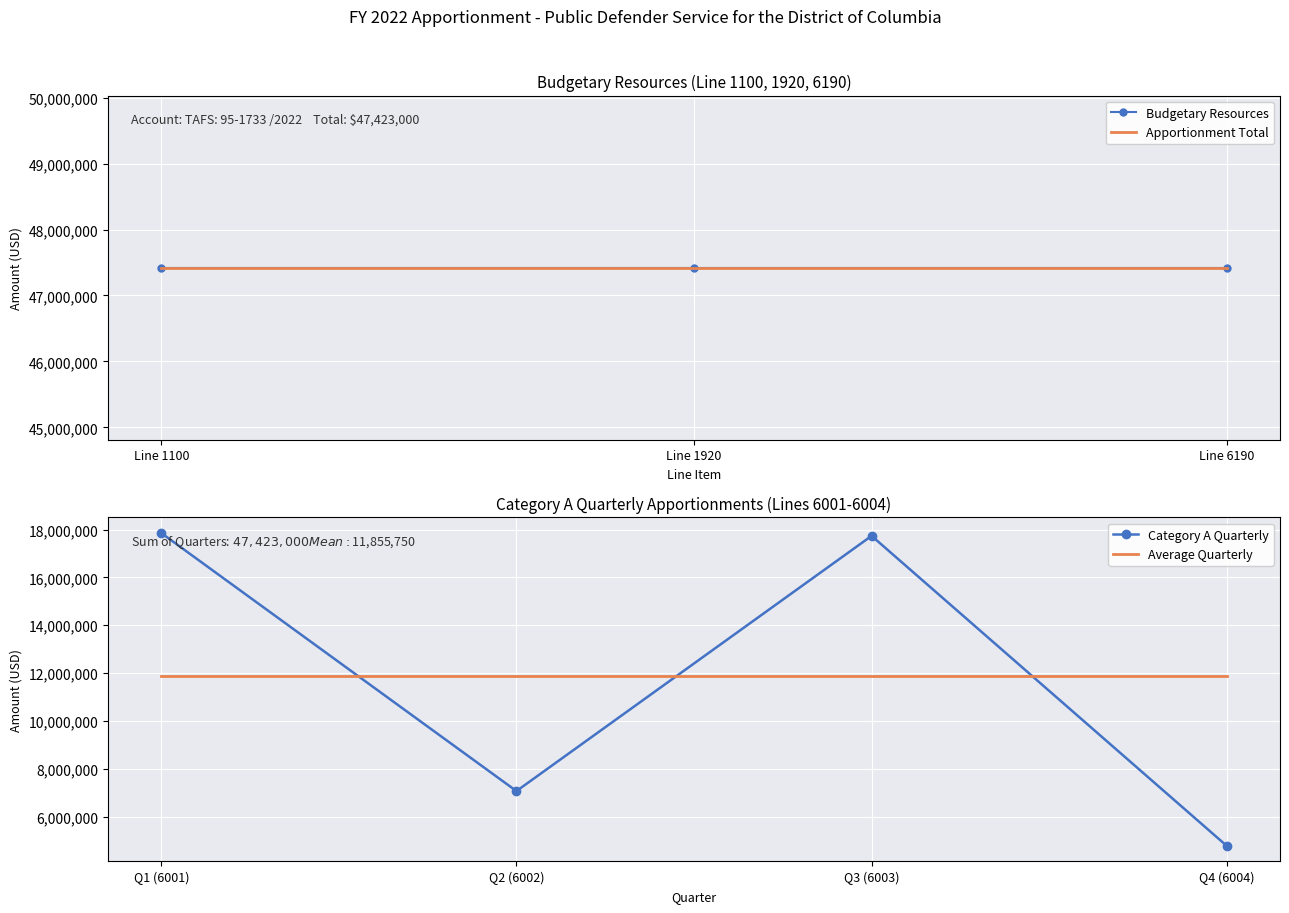

What is the minimum value for Category A Quarterly?

4773527